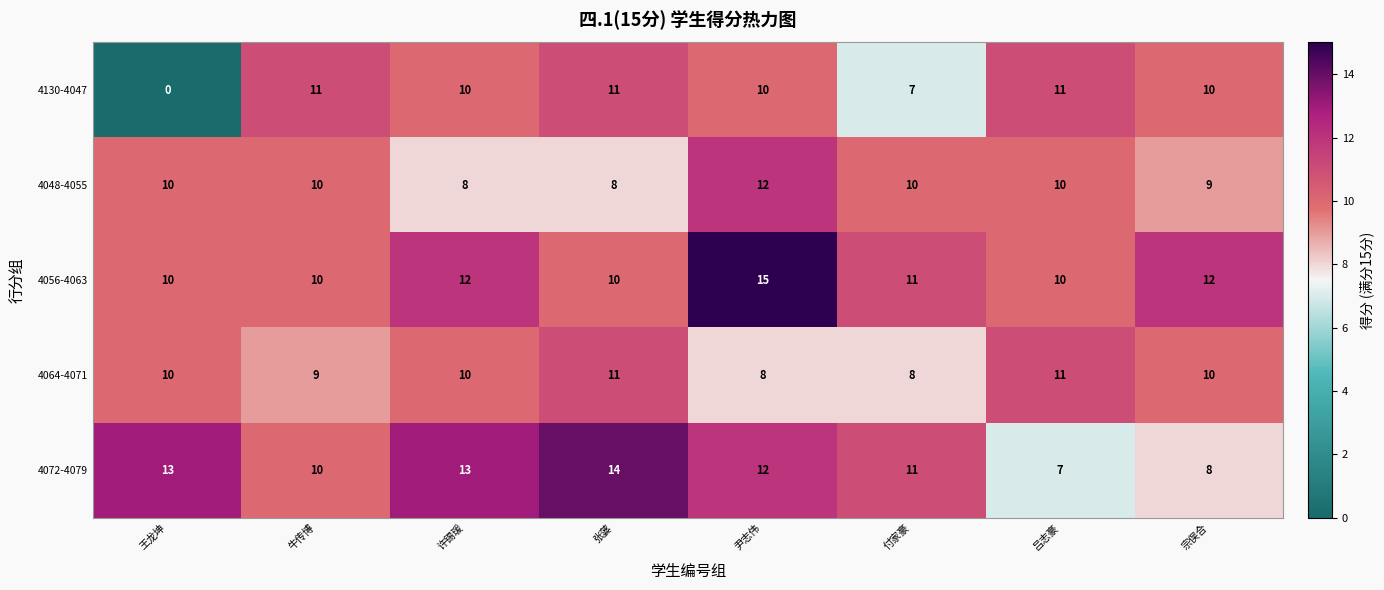

Count the 4064-4071 values in the range 9 to 11.

6